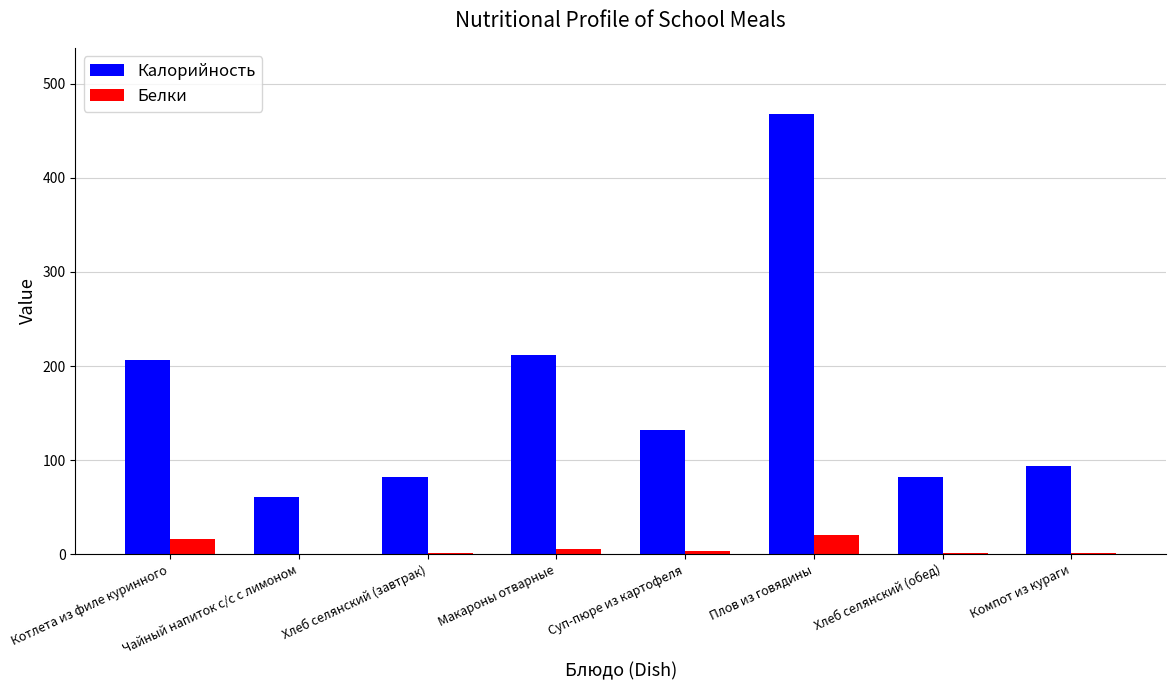

At which category is the sum across all series the highest?

Плов из говядины